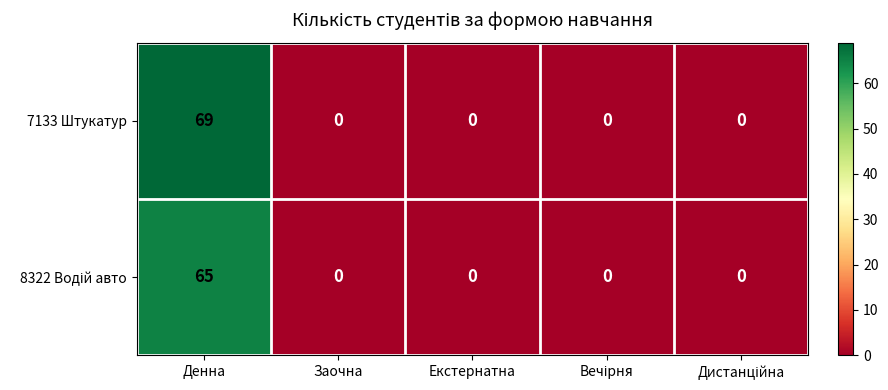

The value of 7133 Штукатур at Заочна is 0. True or false?

True